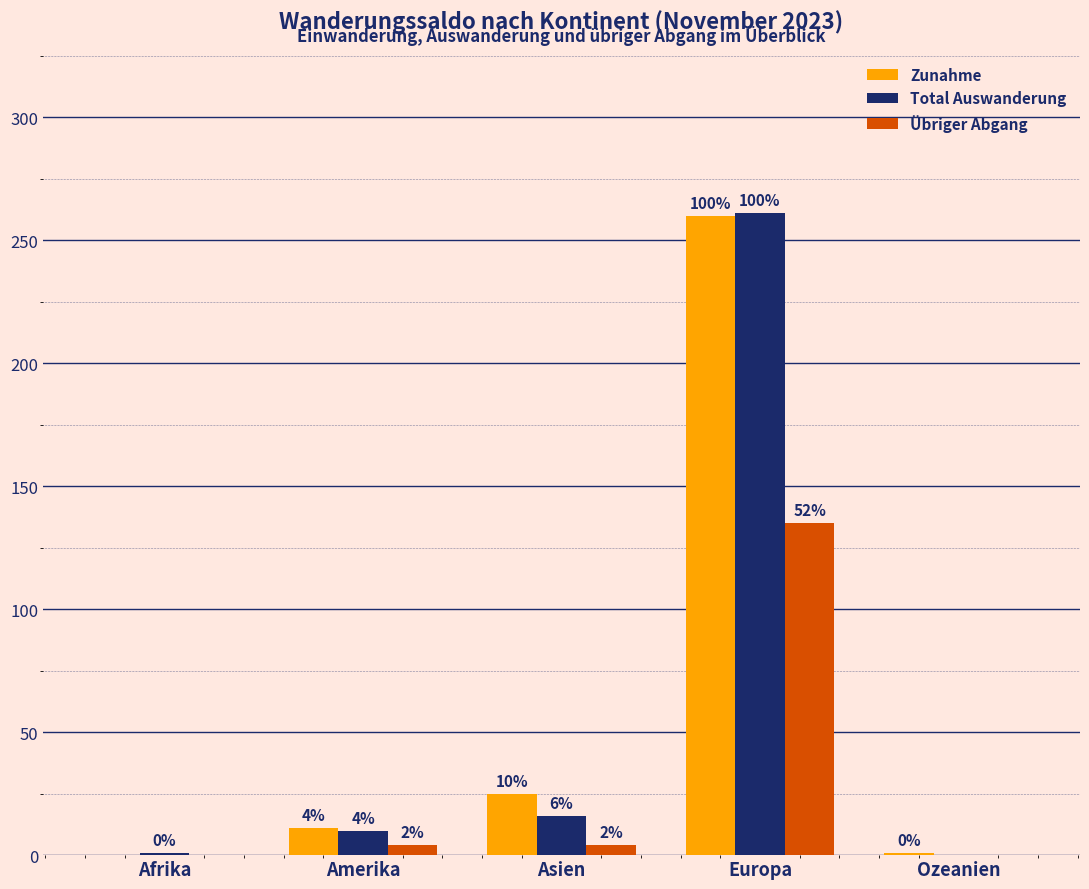

Is it true that Total Auswanderung equals 0 at Afrika?

False